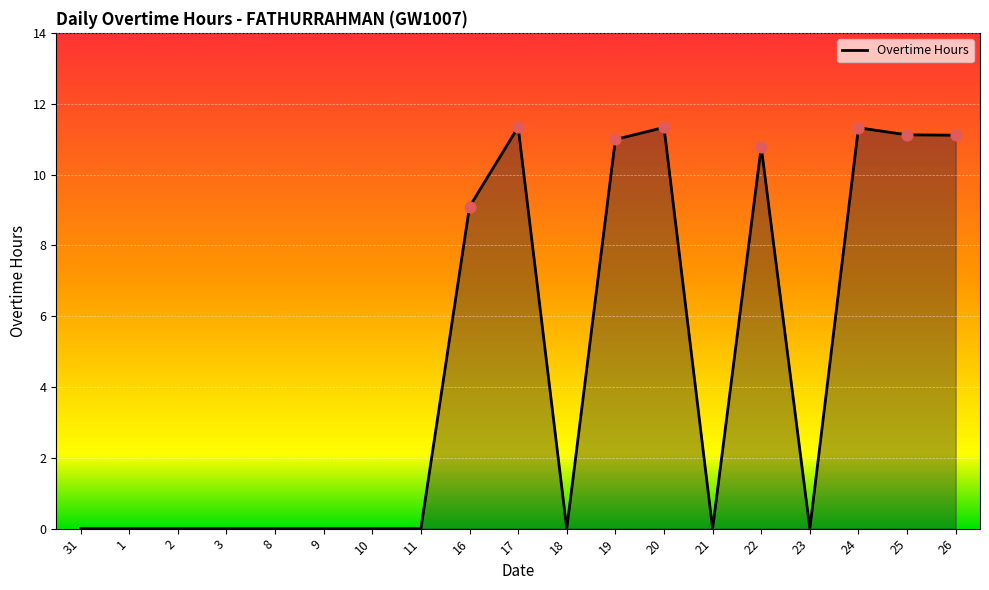

What is the change in value from 31 to 22?

+10.8